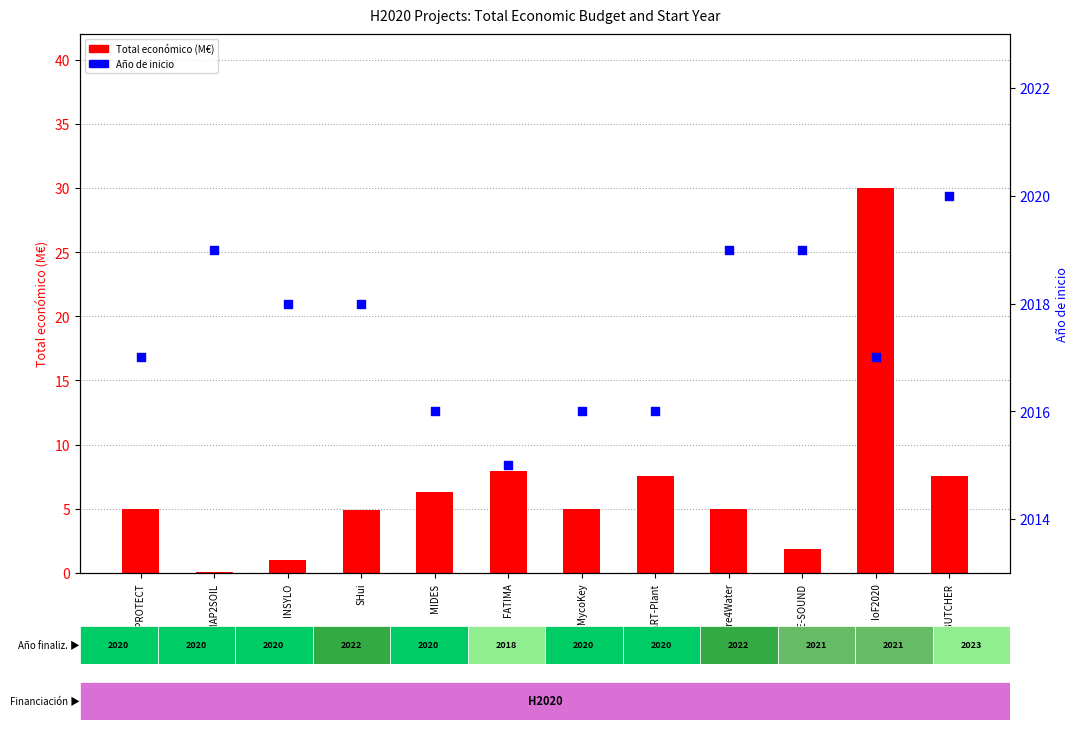

Is the value of Año de inicio at FATIMA greater than the value of Total económico (M€) at WATERPROTECT?

Yes